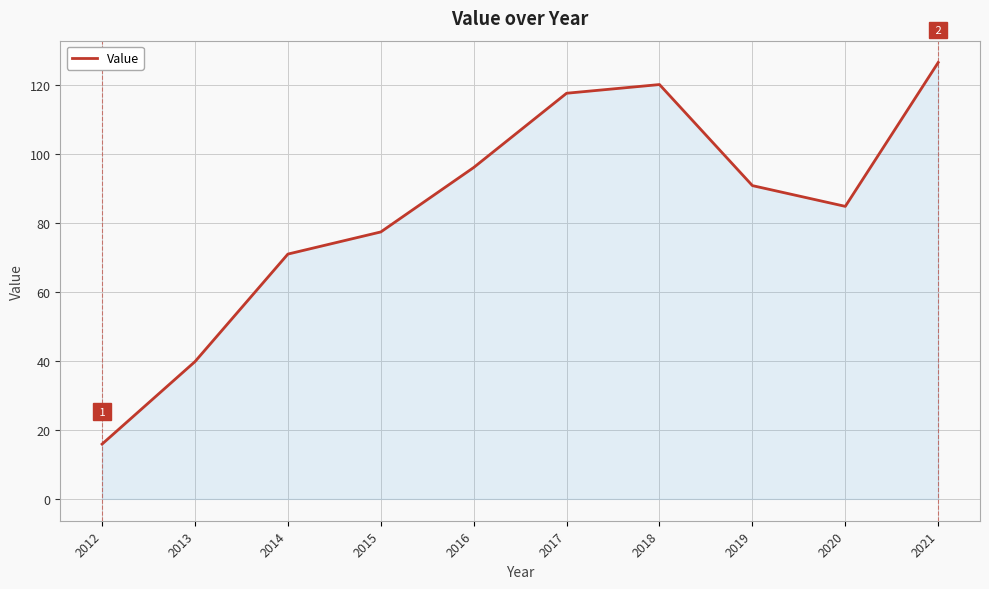

What is the difference between the values at 2021 and 2016?

30.5